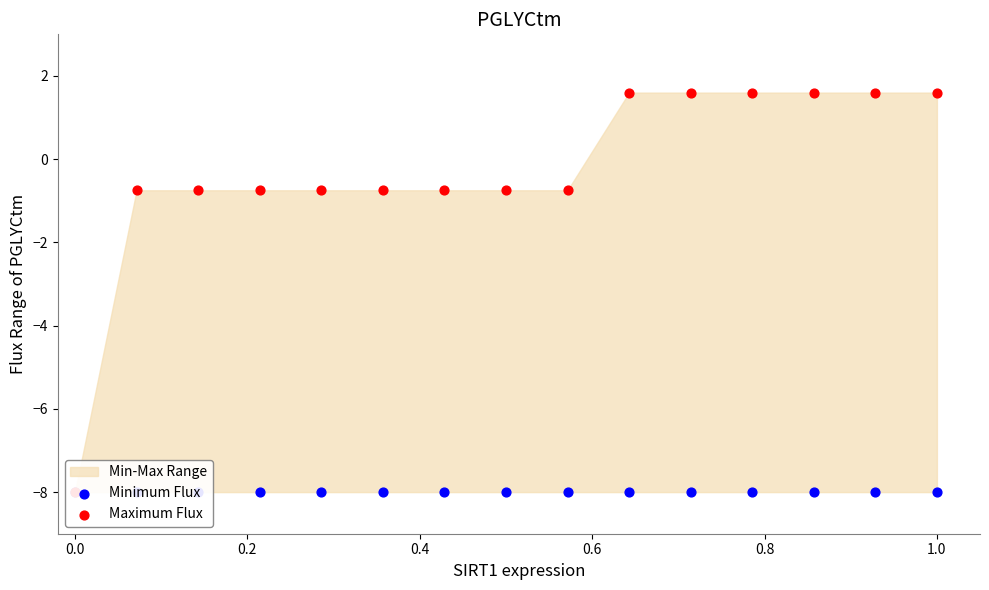

Is the value of Minimum Flux at 11 greater than the value of Maximum Flux at 0.6?

No